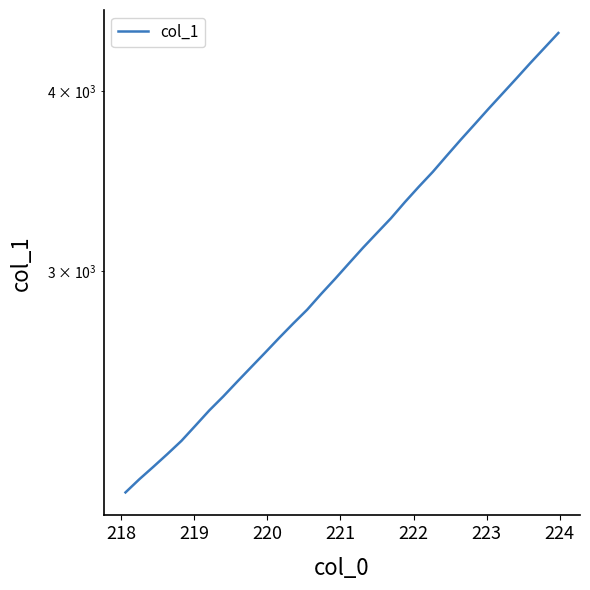

Reading left to right, list all the values displayed in this chart.

2103.2	2148.5	2191.6	2236.7	2284.2	2340.6	2398.8	2453.2	2512.0	2571.2	2631.7	2694.4	2756.8	2818.6	2890.6	2961.4	3036.5	3112.8	3187.4	3263.3	3349.1	3432.8	3515.4	3607.6	3701.0	3793.9	3889.9	3985.7	4084.0	4186.1	4287.6	4391.7